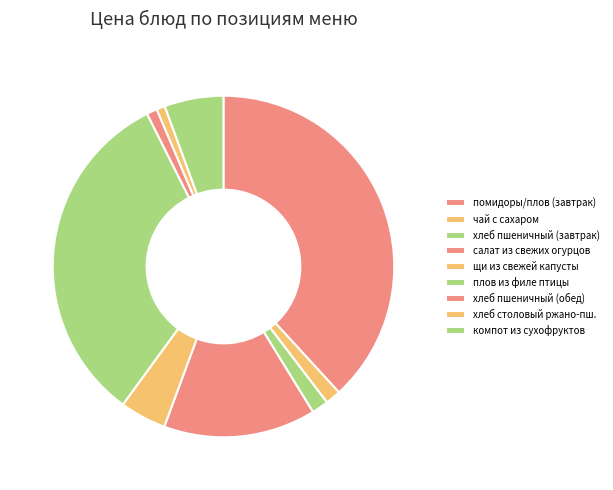

Combined, what portion of the pie is плов из филе птицы and чай с сахаром?

34.1%